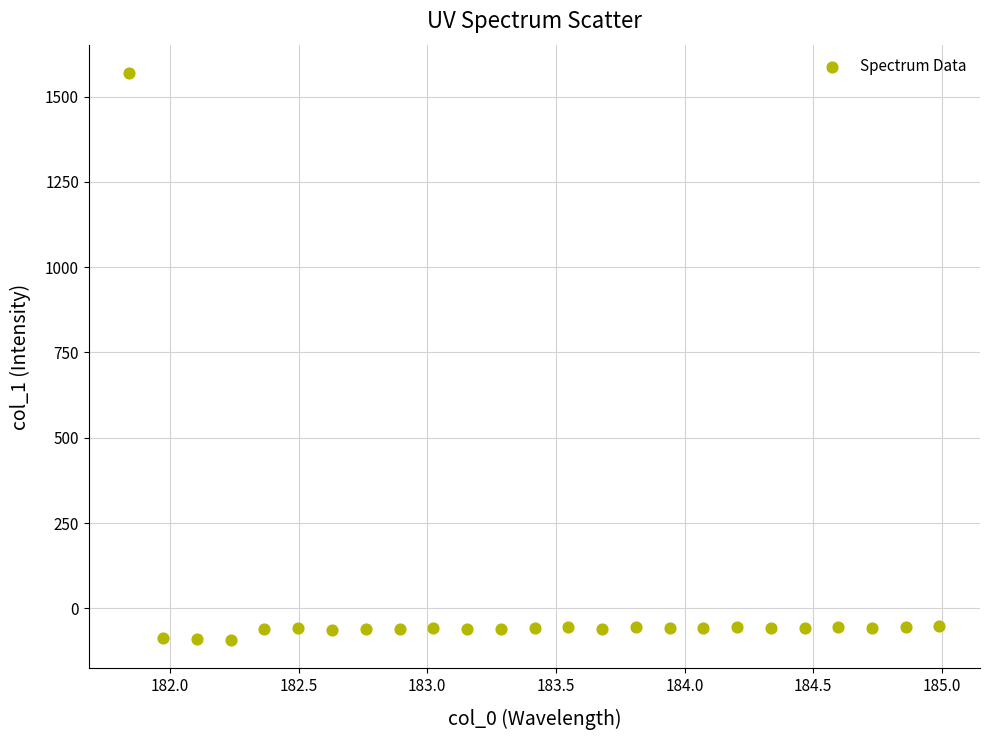

What is the range of X values (max minus min)?

3.1